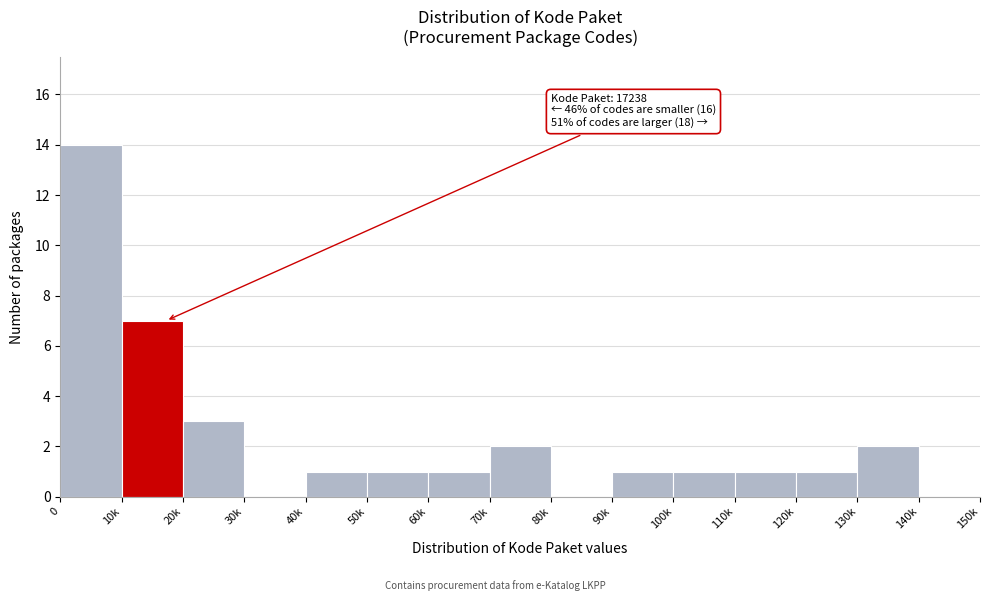

Reading left to right, extract all data points from this chart.

0=14	10k=7	20k=3	30k=0	40k=1	50k=1	60k=1	70k=2	80k=0	90k=1	100k=1	110k=1	120k=1	130k=2	140k=0